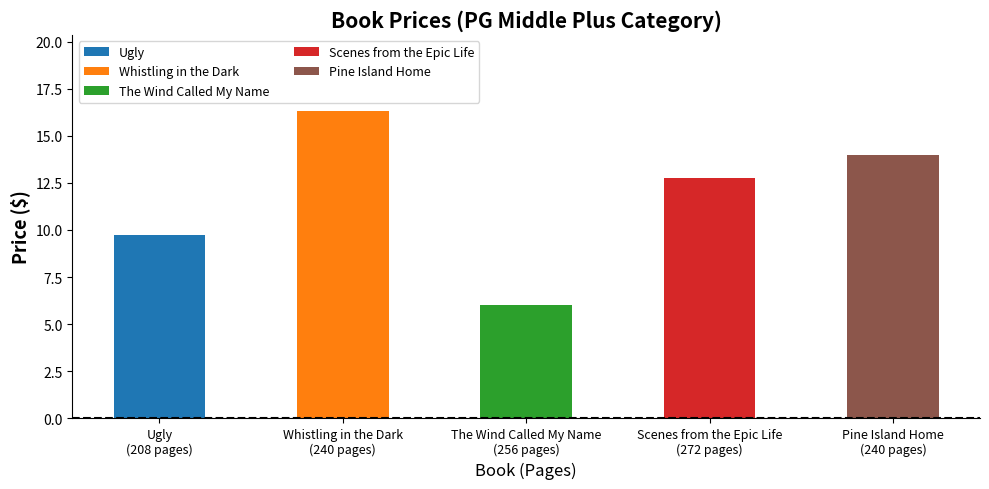

What position from the right is Ugly?

5